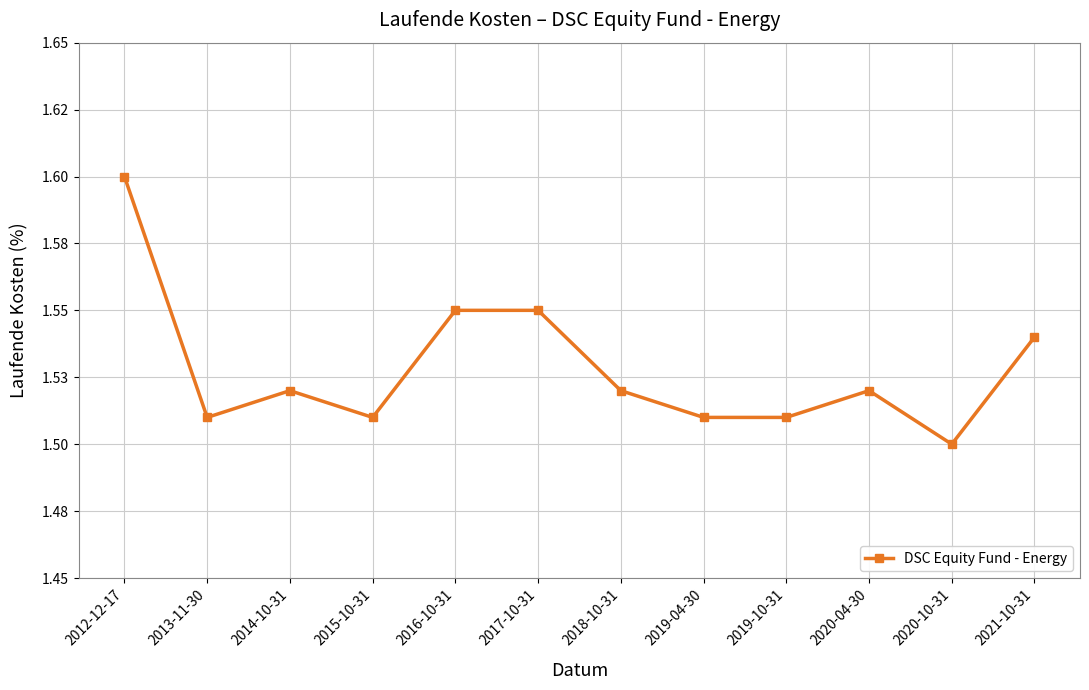

What is the label of the 12th point from the right?

2012-12-17